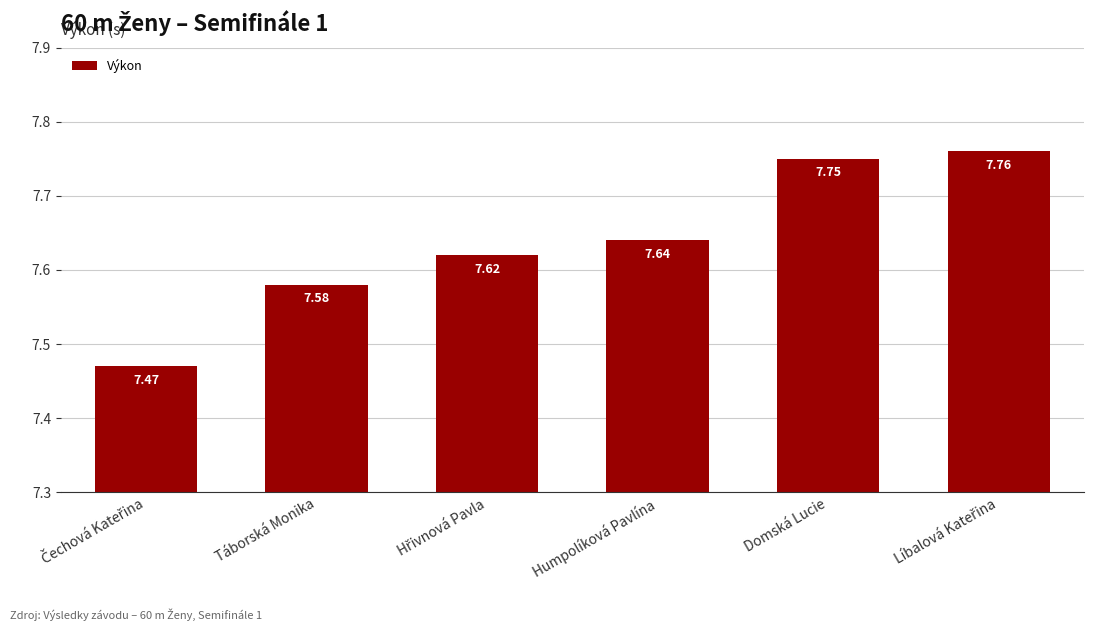

How many categories are shown in the chart?

6